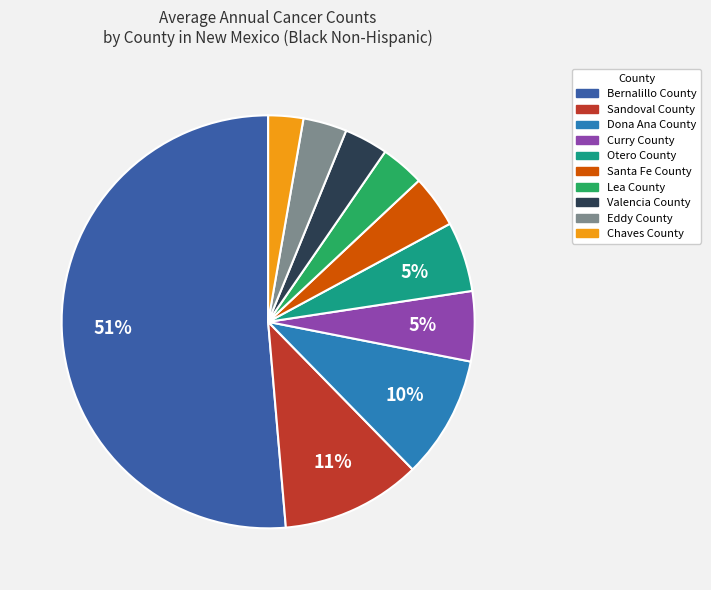

Which category has the biggest portion of the pie?

Bernalillo County